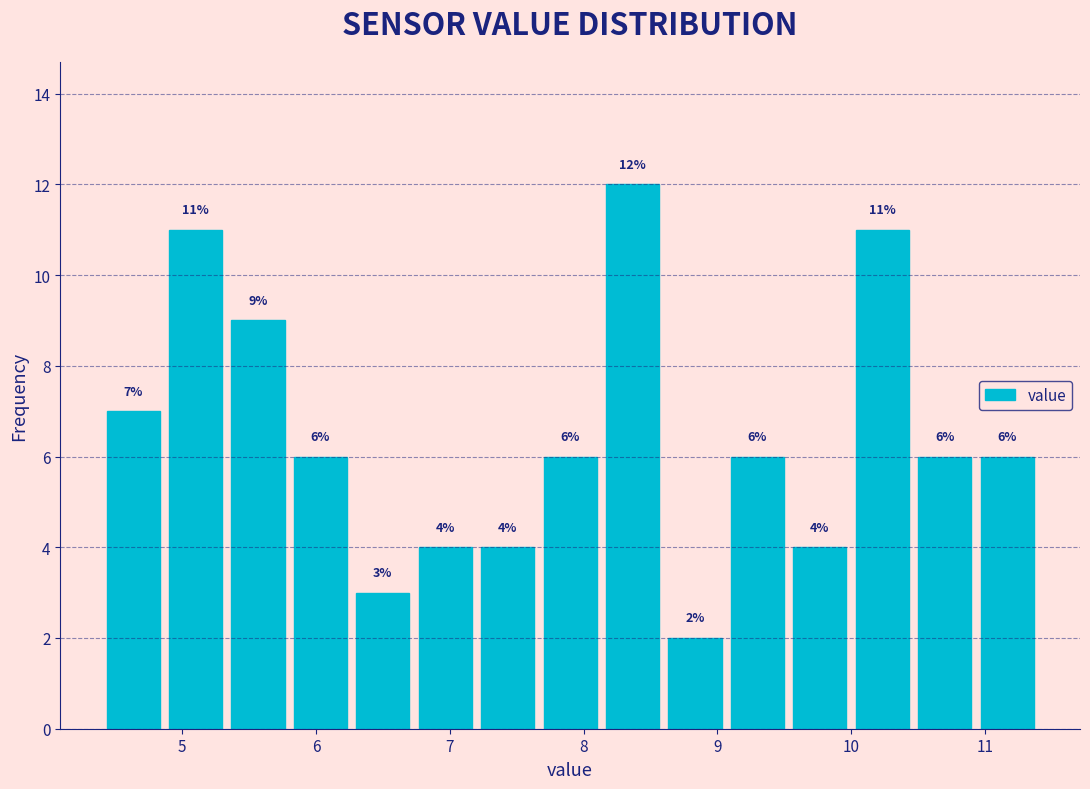

Which range on the x-axis has the tallest bar?

8.1 to 8.6